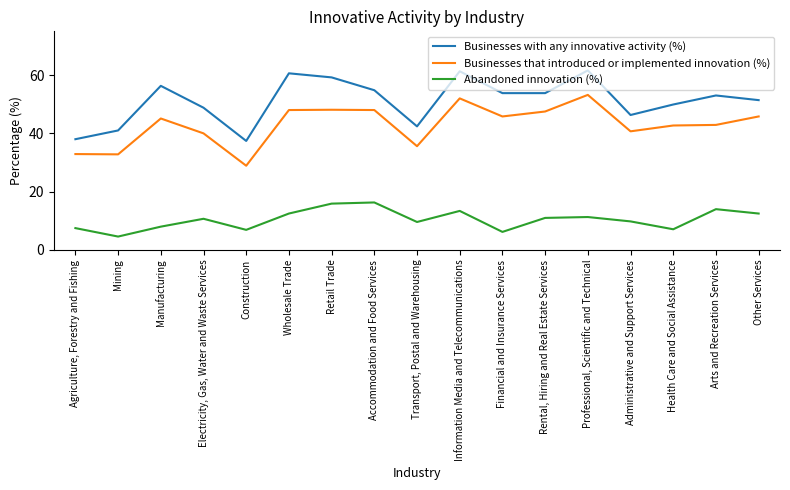

What are all the series names shown in the legend?

Businesses with any innovative activity (%), Businesses that introduced or implemented innovation (%), Abandoned innovation (%)